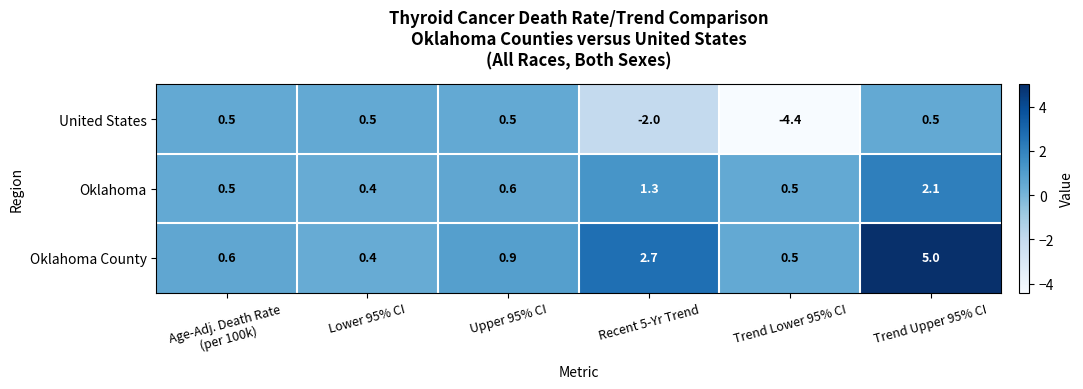

What is the sum of the United States values at Trend Lower 95% CI and Upper 95% CI?

-3.9